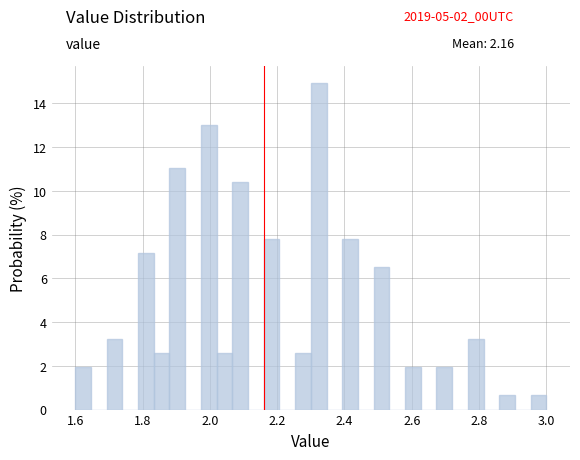

Read against the x-axis, roughly where is the centre of the tallest bar?

2.32